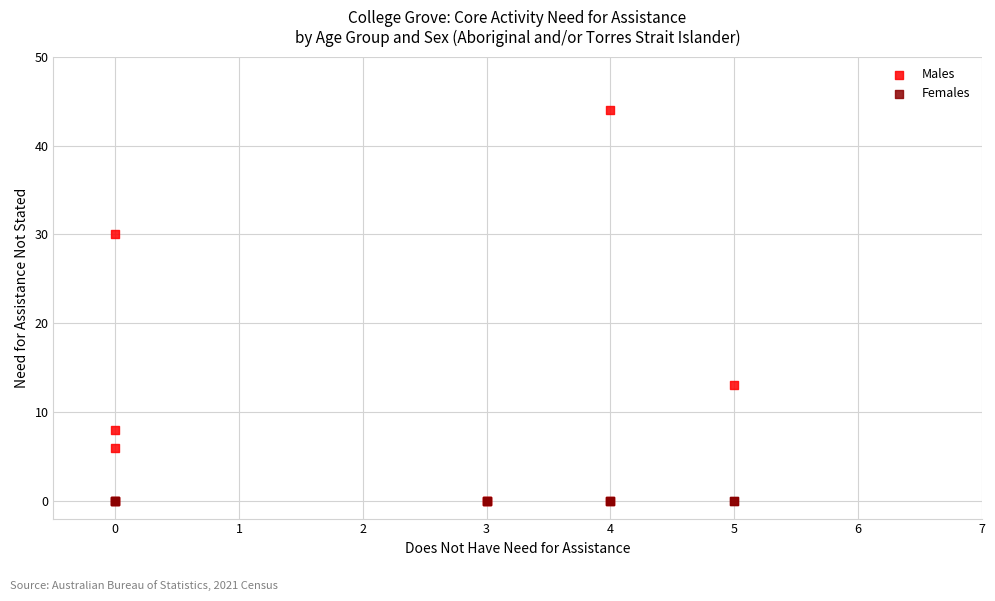

Which series contains the highest Y value?

Males